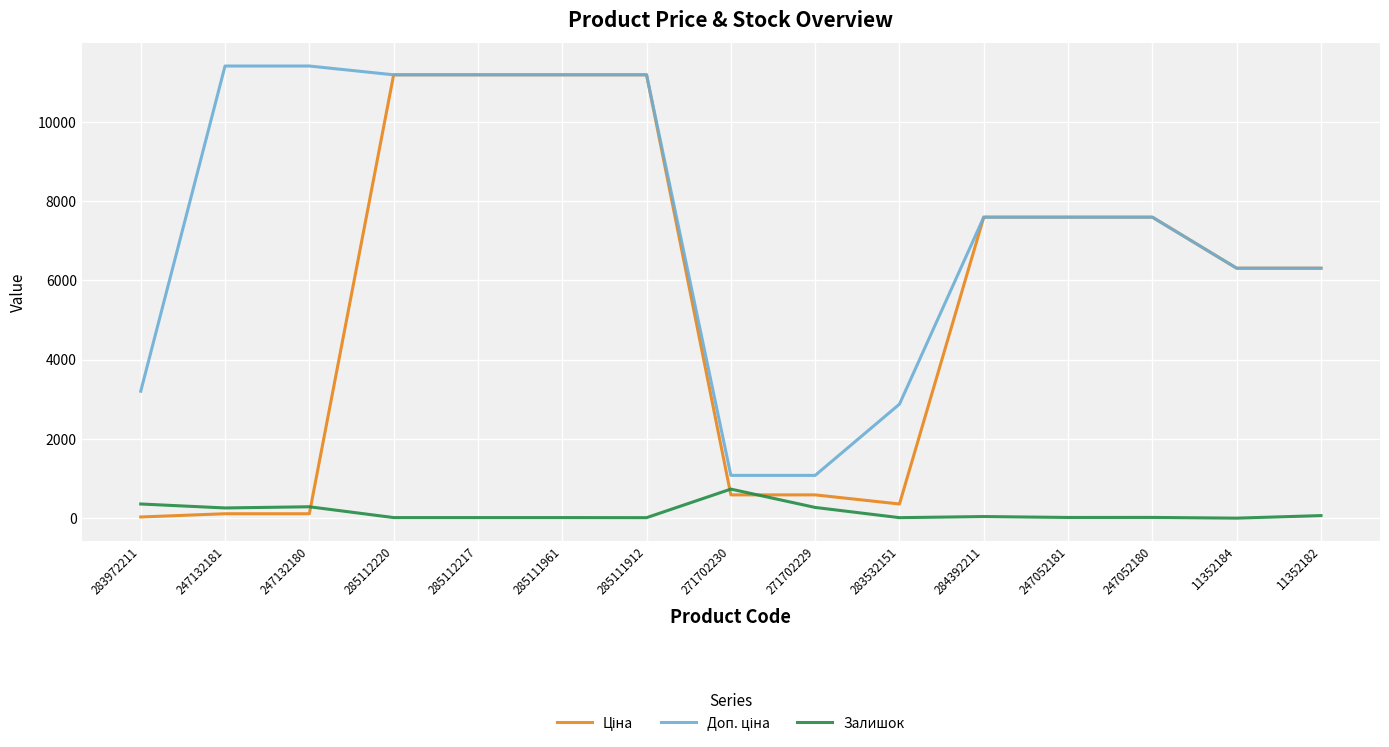

What is the total value across all series at 271702230?

2407.6